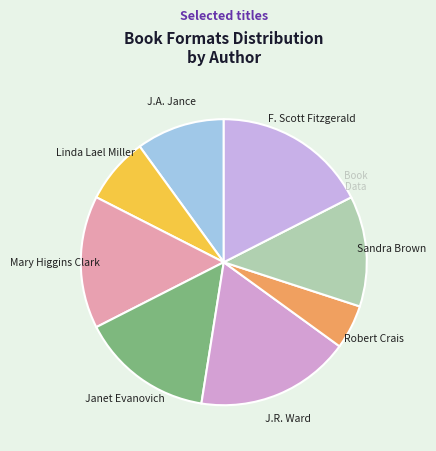

Which slice is the largest?

J.R. Ward